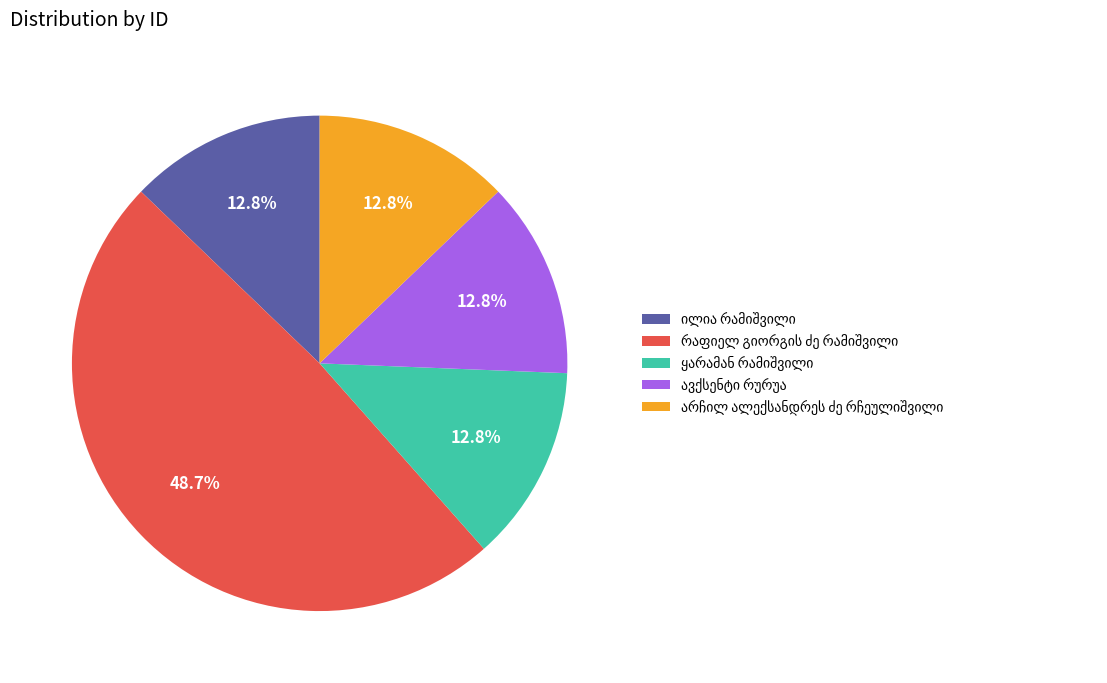

Is there any slice that represents more than half of the pie?

No